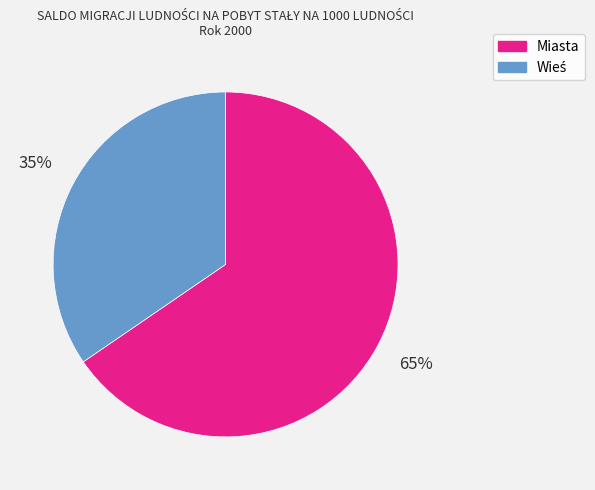

What percentage is the Miasta slice, to the nearest percent?

65%